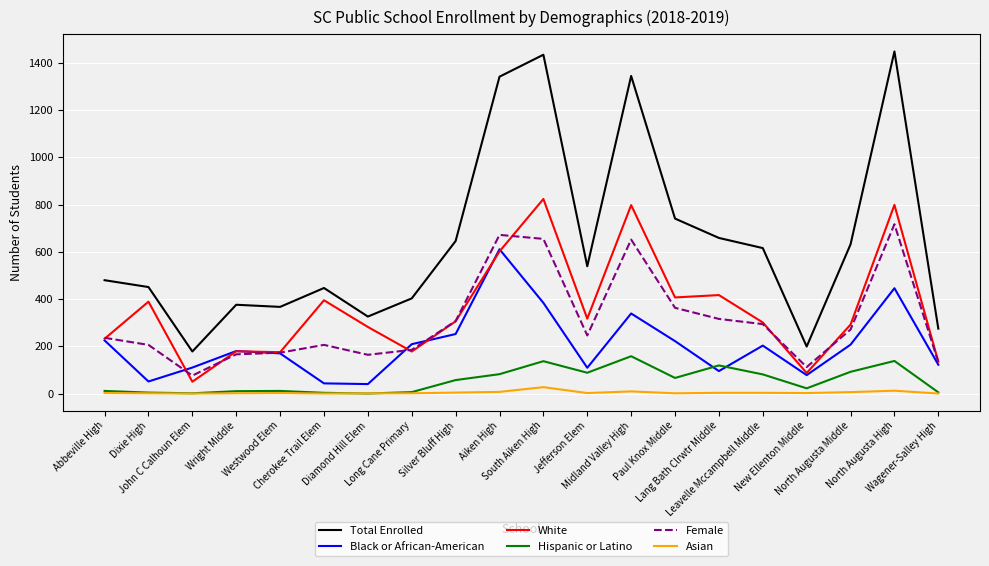

Which series has the largest range (max minus min)?

Total Enrolled